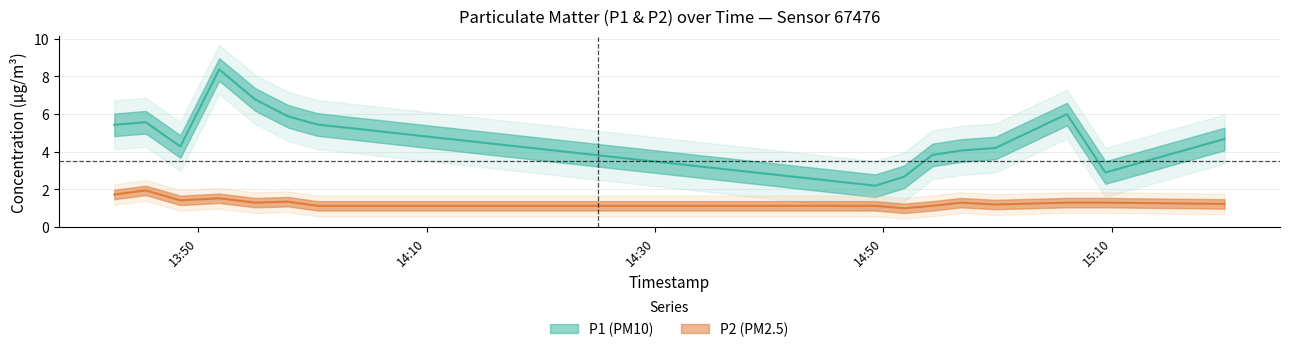

What is the difference between the maximum and minimum values in the P2 series?

0.9